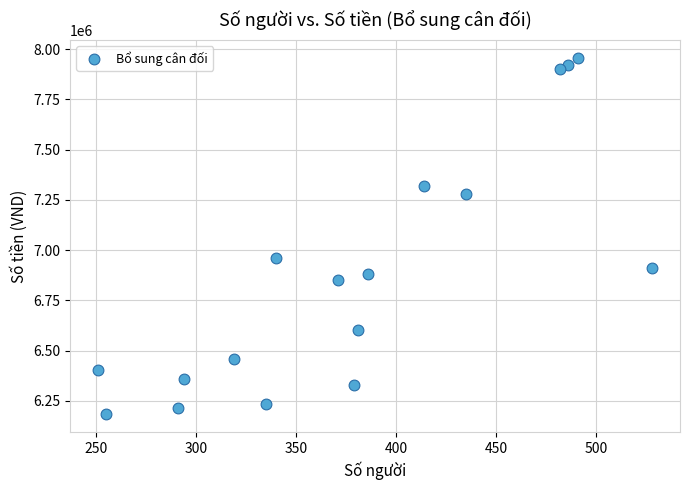

What Y value in the scatter plot is closest to 7069741?

6958857.8